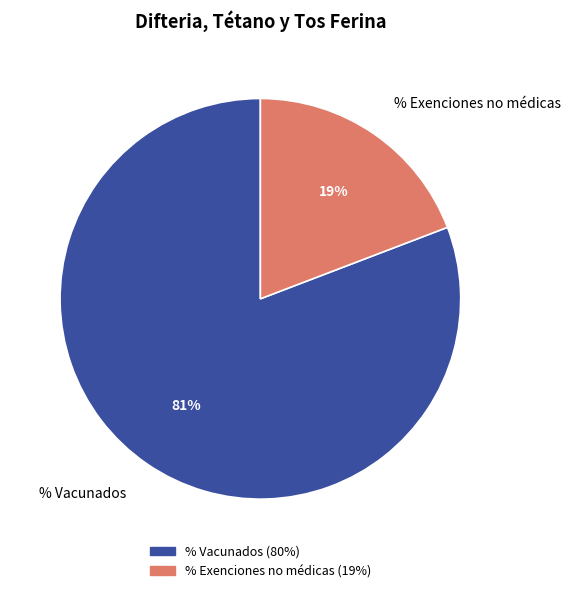

To the nearest percent, what percentage of the pie is % Vacunados?

81%